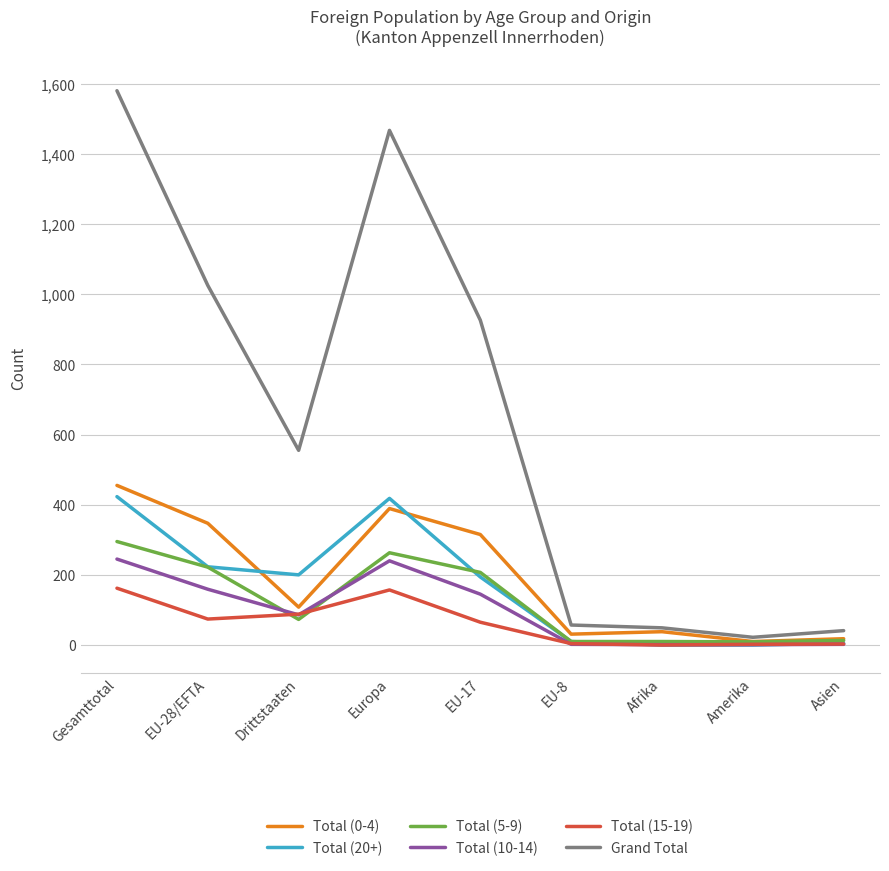

What is the maximum value for Total (5-9)?

295